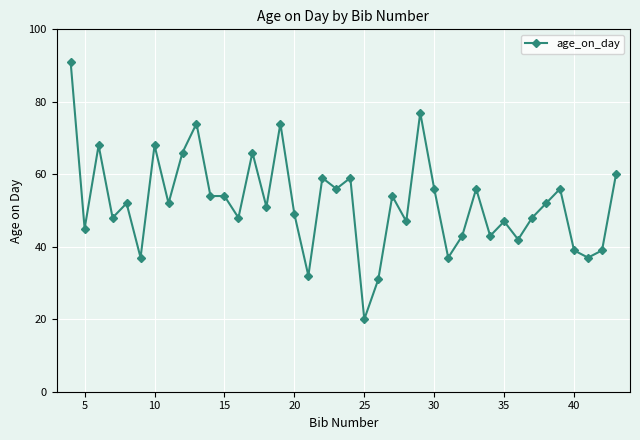

What is the greatest value displayed?

91